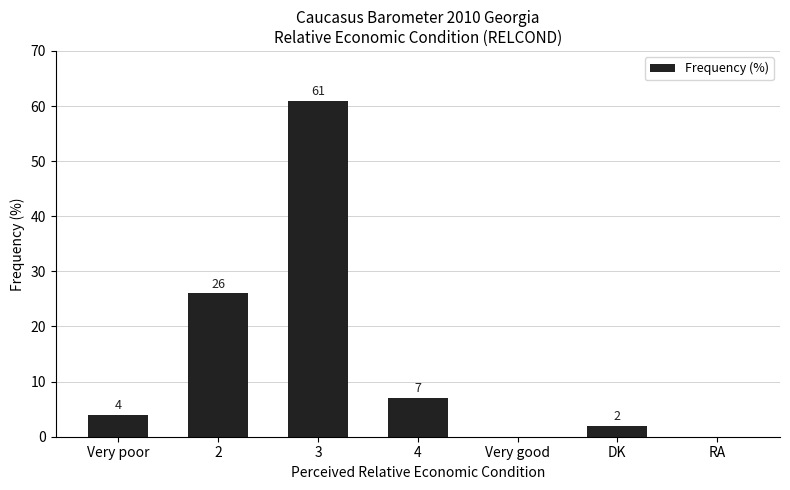

Between 4 and Very poor, which is larger?

4